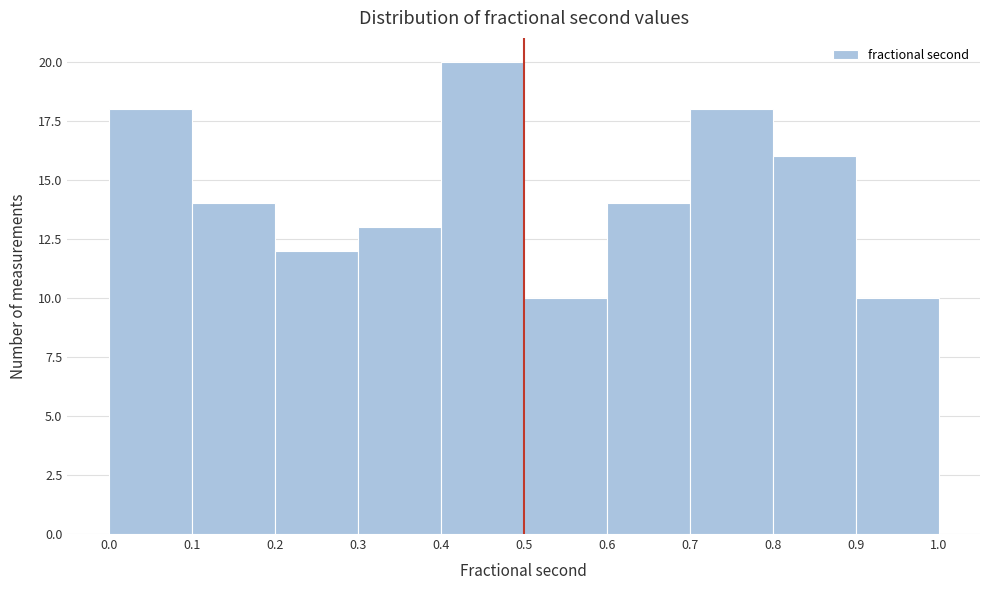

How tall is the bar that spans 0.6 to 0.7 on the x-axis? The values are not printed on the chart, so give them approximately, as read against the axis.

14